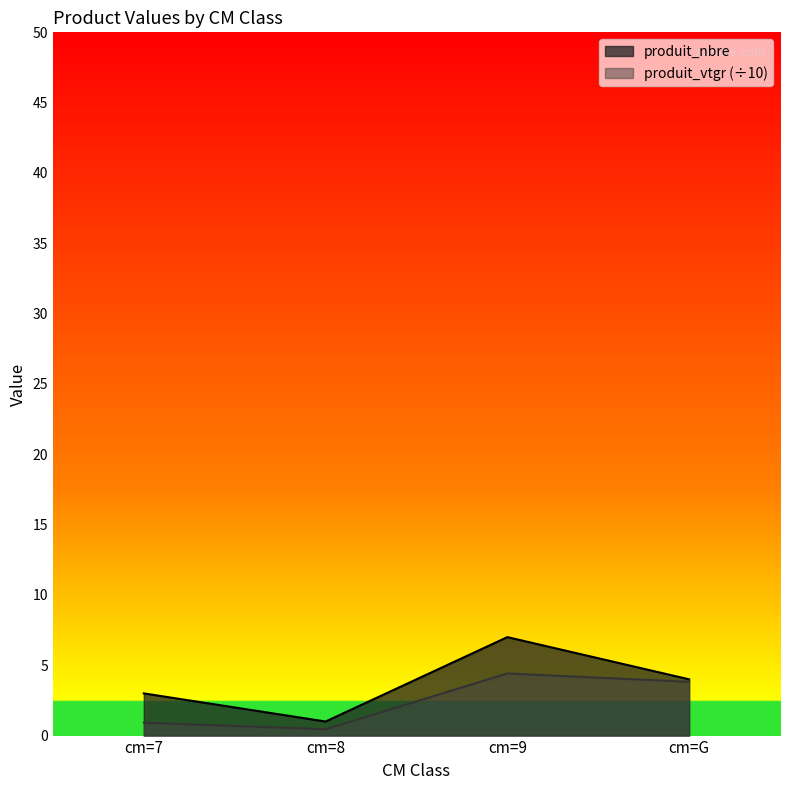

Rank the categories by produit_vtgr value from lowest to highest.

cm=8, cm=7, cm=G, cm=9